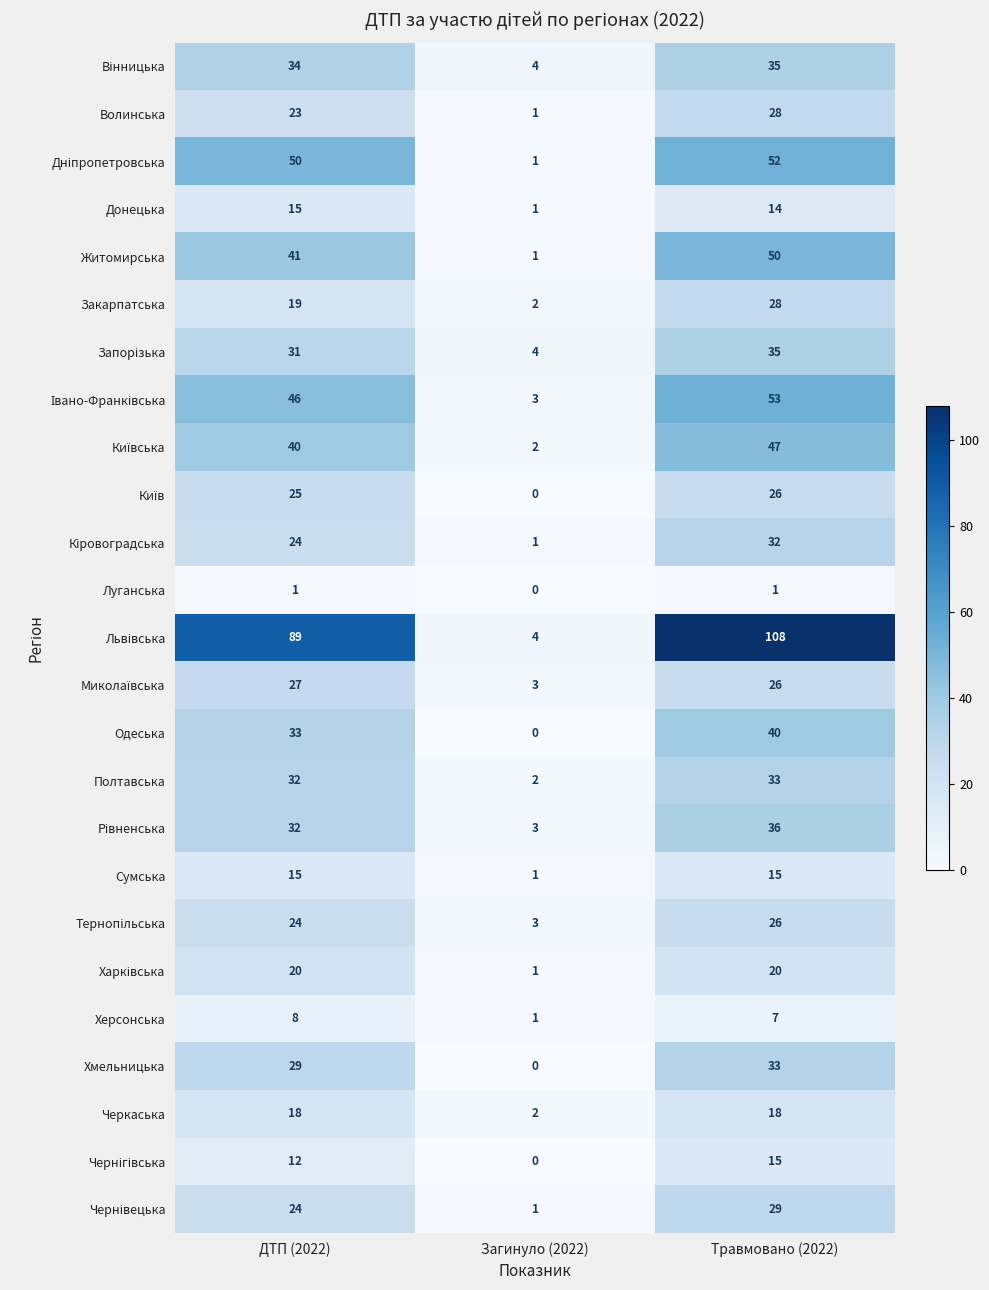

Which category has the lowest value in the Житомирська series?

Загинуло (2022)